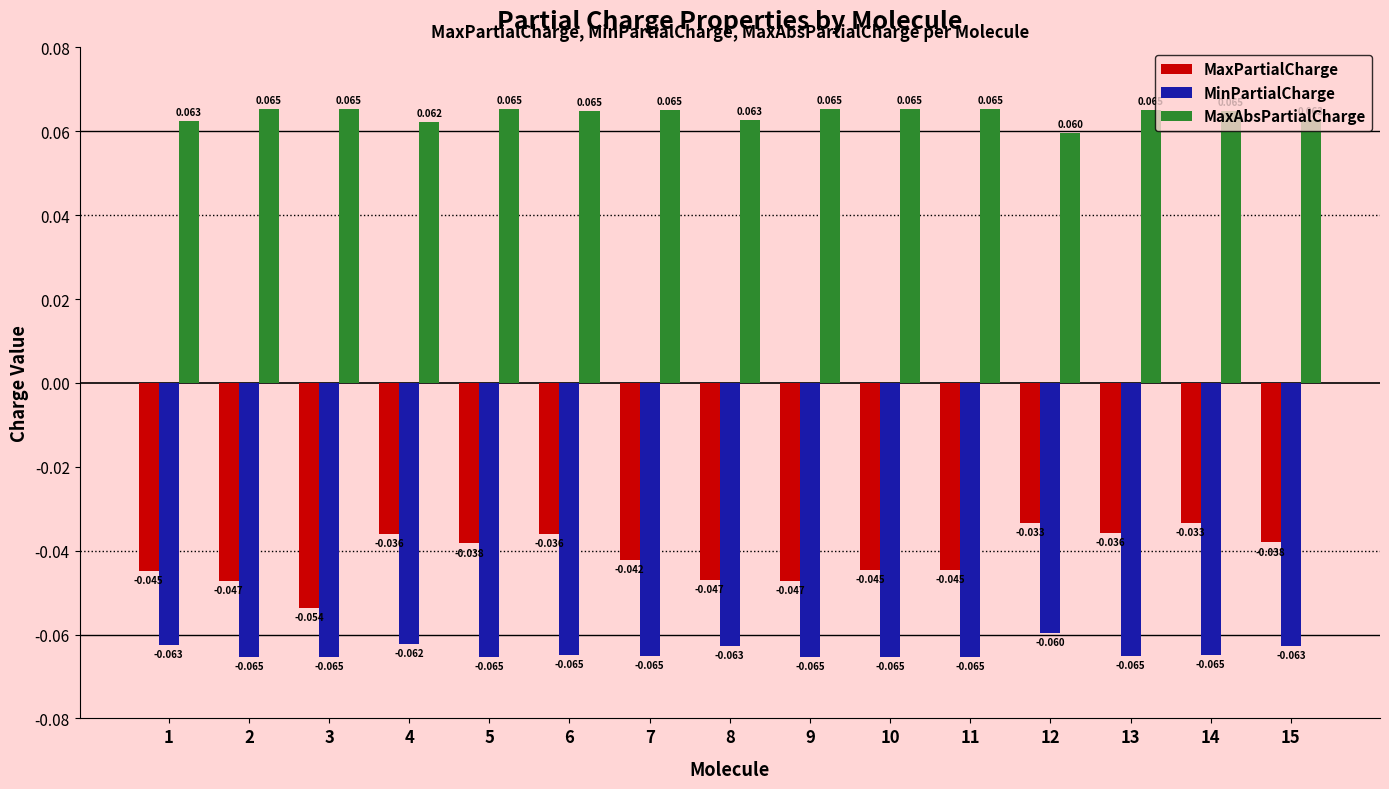

Which series has the widest spread of values?

MaxPartialCharge